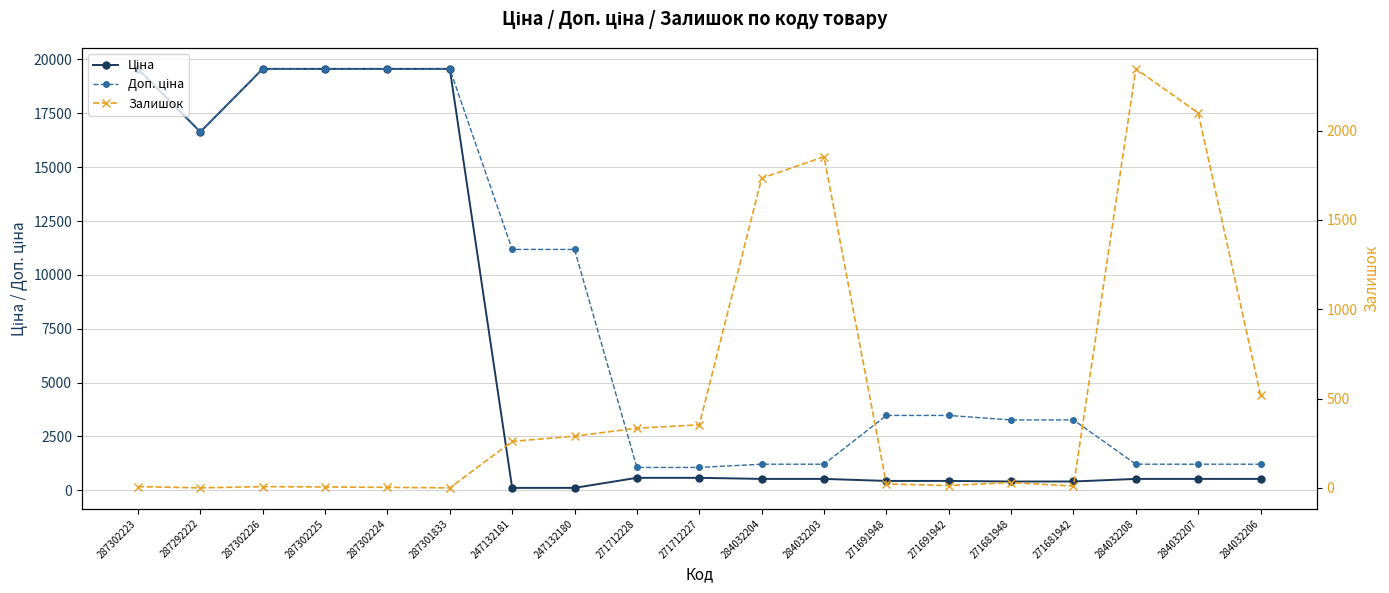

Where does the Ціна series first go above 528?

287302223